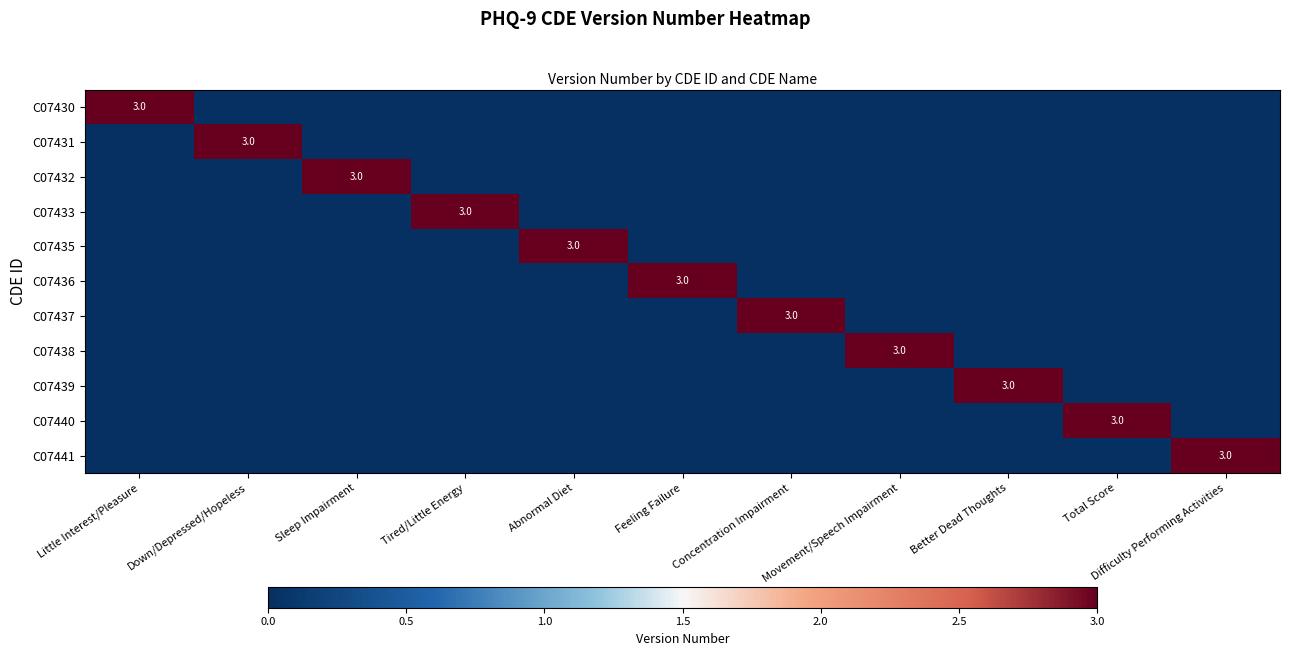

Which category has the lowest value in the C07430 series?

Down/Depressed/Hopeless